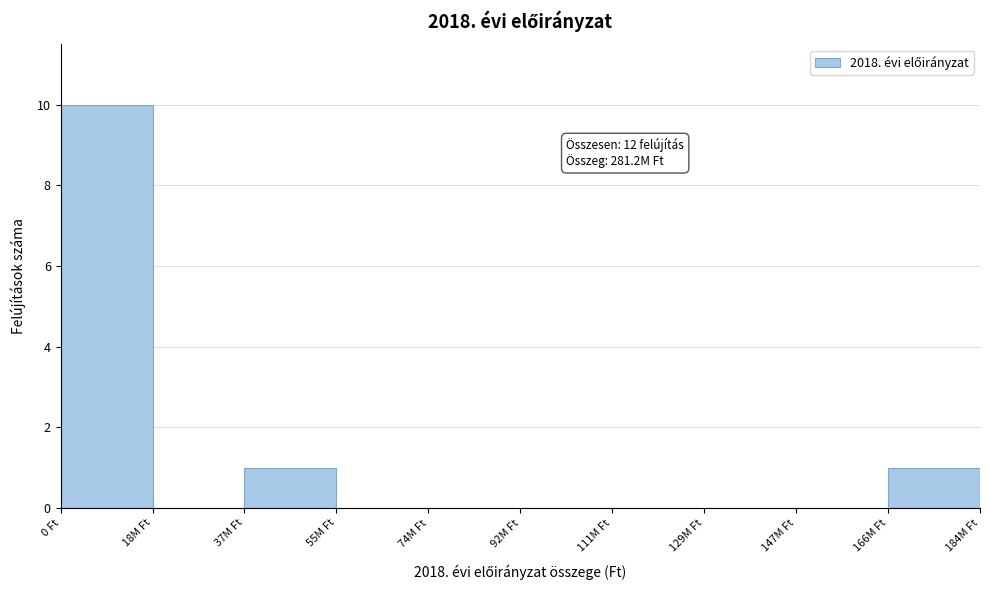

Reading right to left, list all the values displayed in this chart.

166M Ft=1	147M Ft=0	129M Ft=0	111M Ft=0	92M Ft=0	74M Ft=0	55M Ft=0	37M Ft=1	18M Ft=0	0 Ft=10